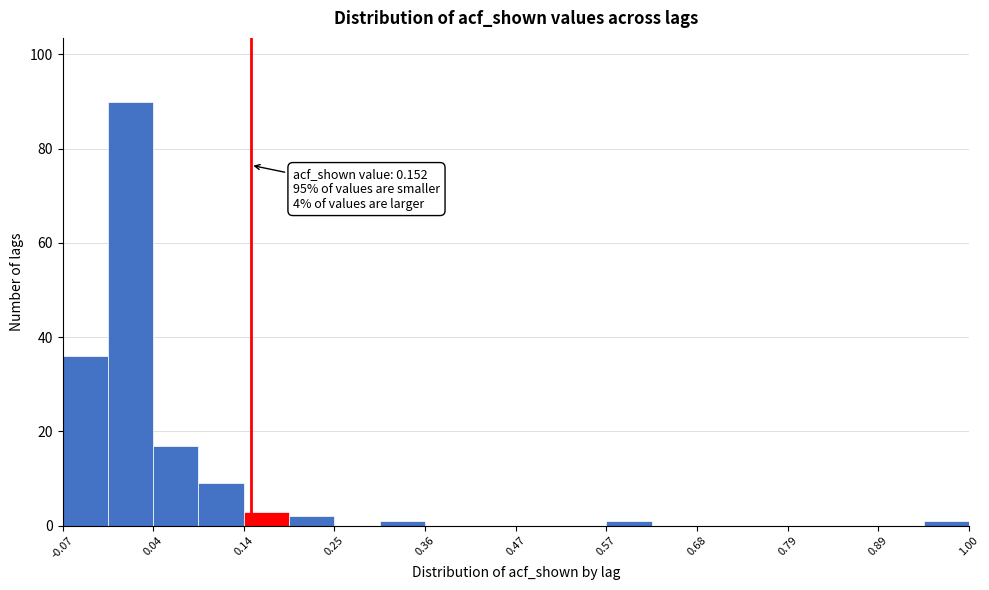

Around what value on the x-axis is the tallest bar? Give the approximate position of its centre, as read against the axis.

0.02